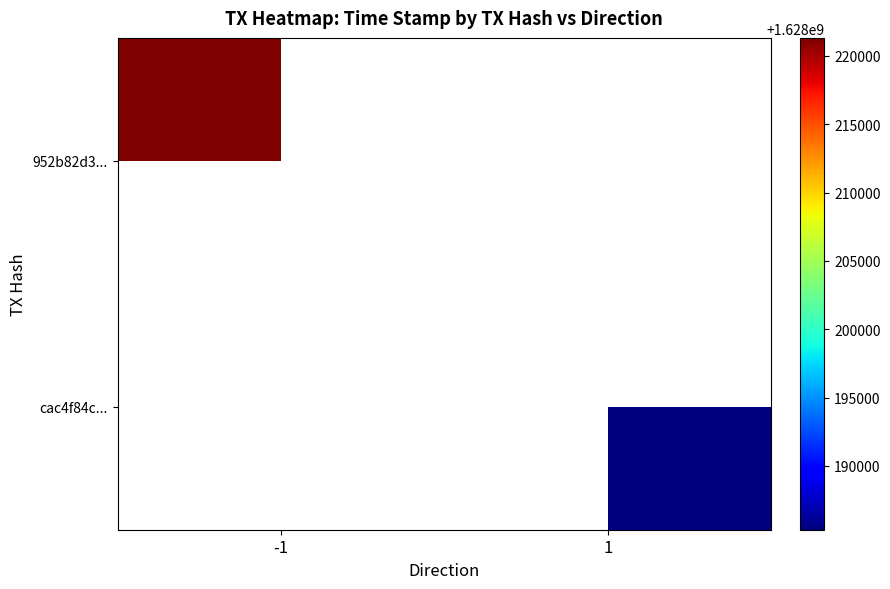

Where is 952b82d3... nearest to the value 1628221319?

-1